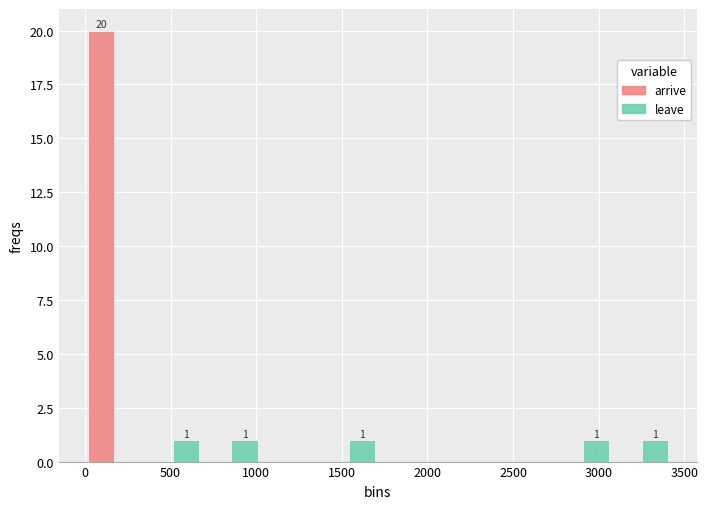

In the arrive series, which range on the x-axis has the tallest bar?

0 to 350